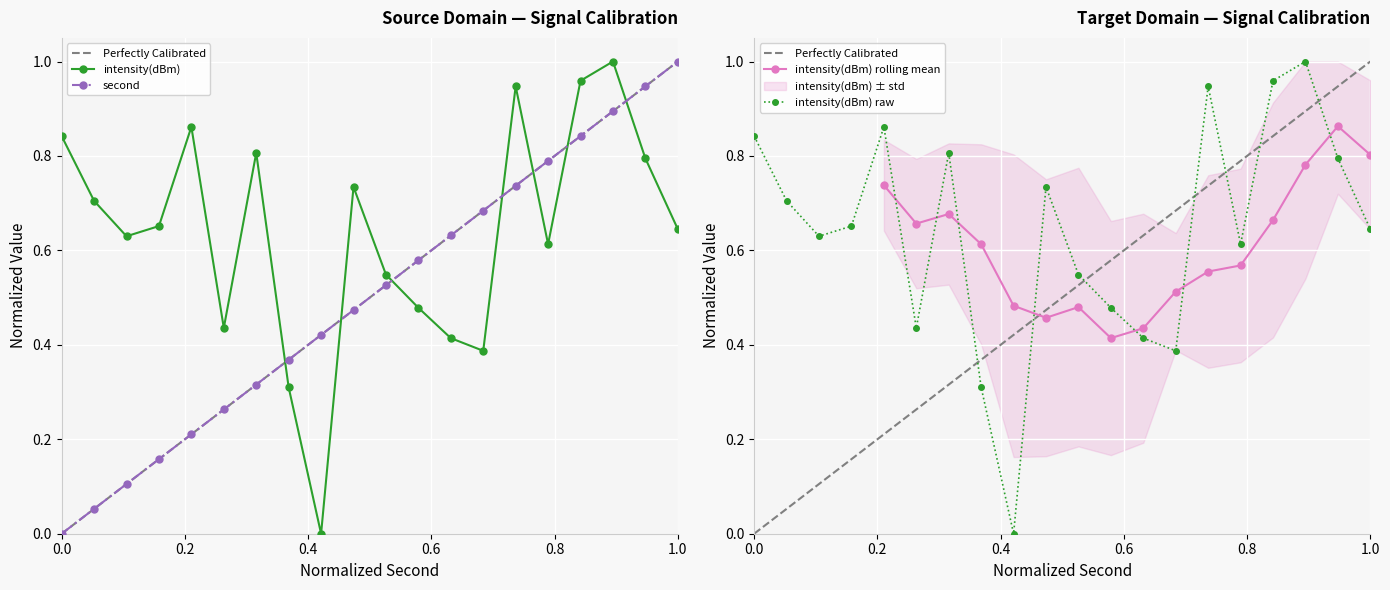

Reading left to right, transcribe all the data shown in this chart.

intensity(dBm): 0.8	0.7	0.6	0.7	0.9	0.4	0.8	0.3	0.0	0.7	0.5	0.5	0.4	0.4	0.9	0.6	1.0	1.0	0.8	0.6
second: 0.0	0.1	0.1	0.2	0.2	0.3	0.3	0.4	0.4	0.5	0.5	0.6	0.6	0.7	0.7	0.8	0.8	0.9	0.9	1.0